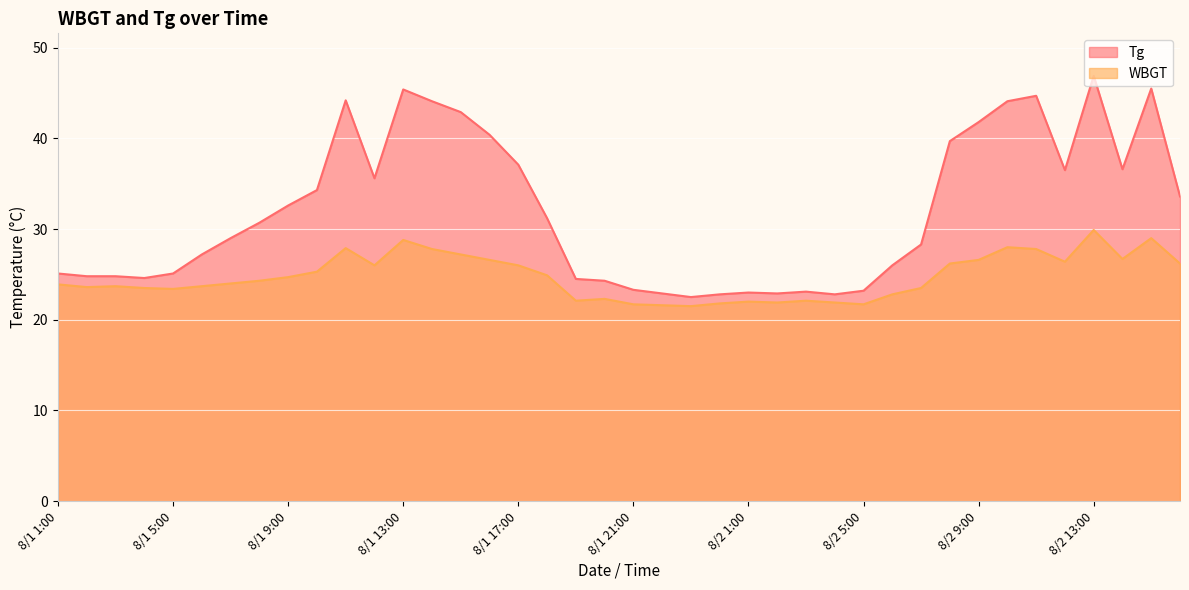

Reading left to right, what are all the values shown in this chart?

Tg: 8/1 1:00=25.1	8/1 2:00=24.8	8/1 3:00=24.8	8/1 4:00=24.6	8/1 5:00=25.1	8/1 6:00=27.2	8/1 7:00=29.0	8/1 8:00=30.7	8/1 9:00=32.6	8/1 10:00=34.3	8/1 11:00=44.2	8/1 12:00=35.6	8/1 13:00=45.4	8/1 14:00=44.1	8/1 15:00=42.9	8/1 16:00=40.4	8/1 17:00=37.1	8/1 18:00=31.2	8/1 19:00=24.5	8/1 20:00=24.3	8/1 21:00=23.3	8/1 22:00=22.9	8/1 23:00=22.5	8/1 24:00=22.8	8/2 1:00=23.0	8/2 2:00=22.9	8/2 3:00=23.1	8/2 4:00=22.8	8/2 5:00=23.2	8/2 6:00=26.0	8/2 7:00=28.3	8/2 8:00=39.7	8/2 9:00=41.8	8/2 10:00=44.1	8/2 11:00=44.7	8/2 12:00=36.5	8/2 13:00=46.9	8/2 14:00=36.6	8/2 15:00=45.5	8/2 16:00=33.6
WBGT: 8/1 1:00=23.9	8/1 2:00=23.6	8/1 3:00=23.7	8/1 4:00=23.5	8/1 5:00=23.4	8/1 6:00=23.7	8/1 7:00=24.0	8/1 8:00=24.3	8/1 9:00=24.7	8/1 10:00=25.3	8/1 11:00=27.9	8/1 12:00=26.0	8/1 13:00=28.8	8/1 14:00=27.8	8/1 15:00=27.2	8/1 16:00=26.6	8/1 17:00=26.0	8/1 18:00=24.9	8/1 19:00=22.1	8/1 20:00=22.3	8/1 21:00=21.7	8/1 22:00=21.6	8/1 23:00=21.5	8/1 24:00=21.8	8/2 1:00=22.0	8/2 2:00=21.9	8/2 3:00=22.1	8/2 4:00=21.9	8/2 5:00=21.7	8/2 6:00=22.8	8/2 7:00=23.5	8/2 8:00=26.2	8/2 9:00=26.6	8/2 10:00=28.0	8/2 11:00=27.8	8/2 12:00=26.4	8/2 13:00=29.9	8/2 14:00=26.7	8/2 15:00=29.0	8/2 16:00=26.2